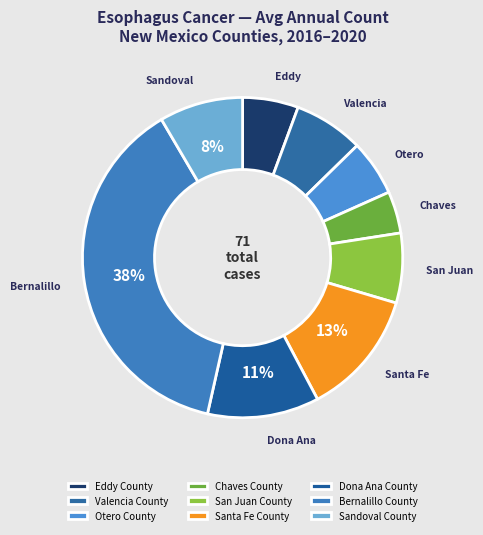

To the nearest percent, what is the average slice percentage?

11%